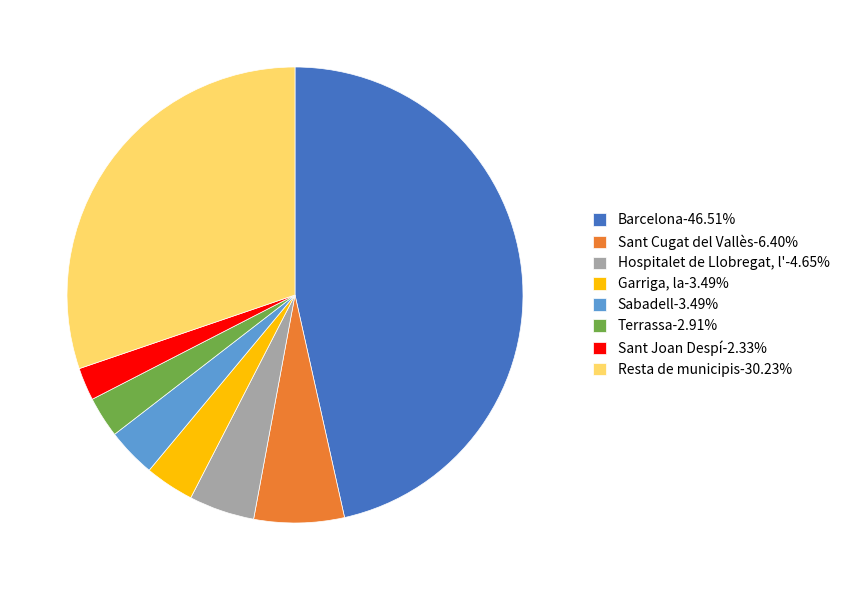

Is the sum of Hospitalet de Llobregat, l'-4.65% and Sant Cugat del Vallès-6.40% greater than half?

No